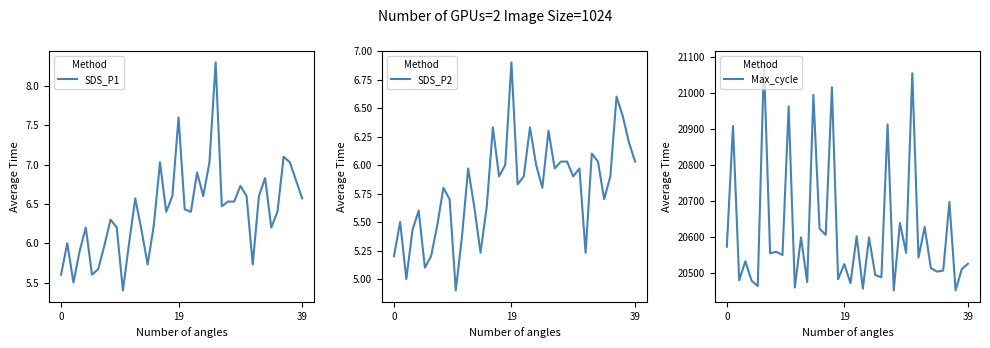

Is it true that SDS_P1 equals 7.6 at 19?

True